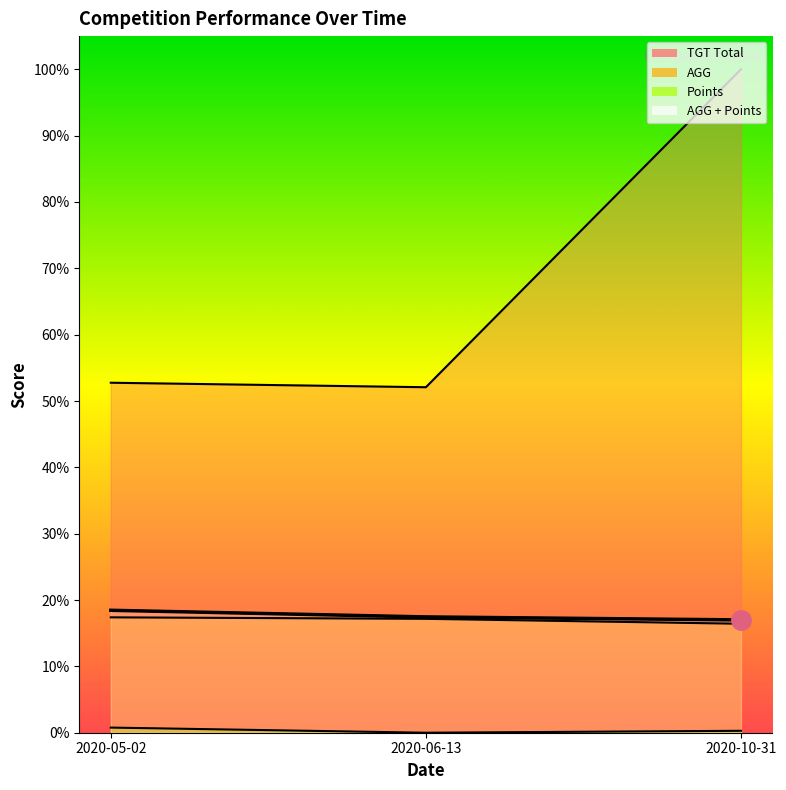

At how many categories does at least one series exceed 86?

1